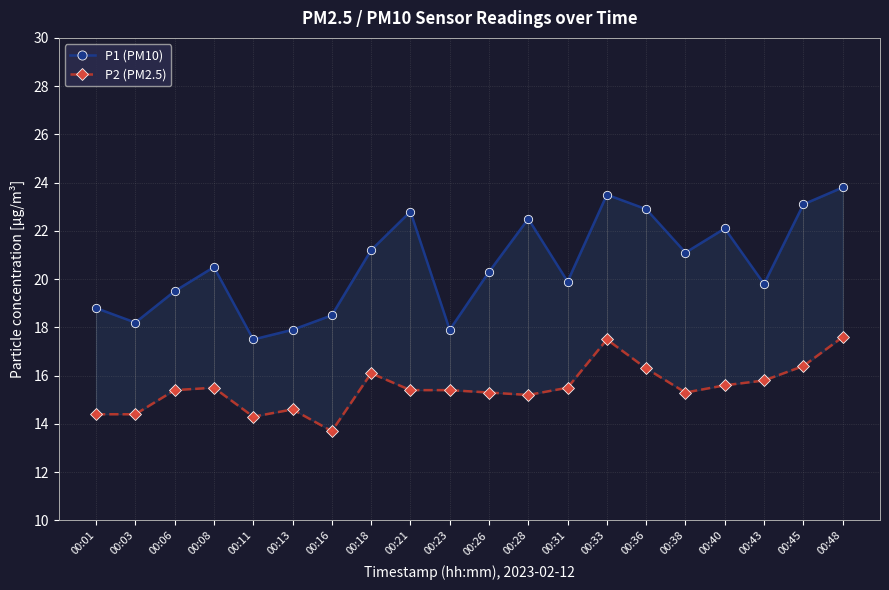

What is the difference between the highest and lowest values at 00:45?

6.7